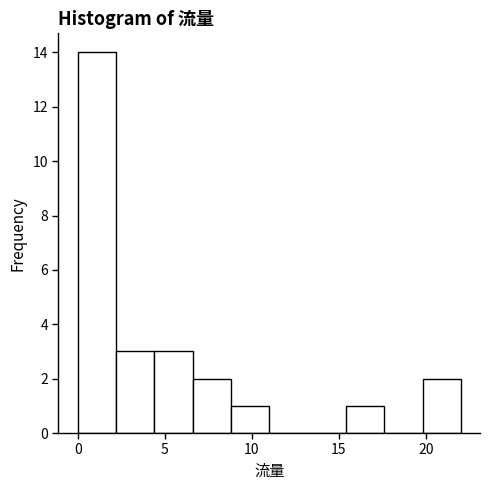

Over which range of the x-axis is the bar tallest?

0.0 to 2.2